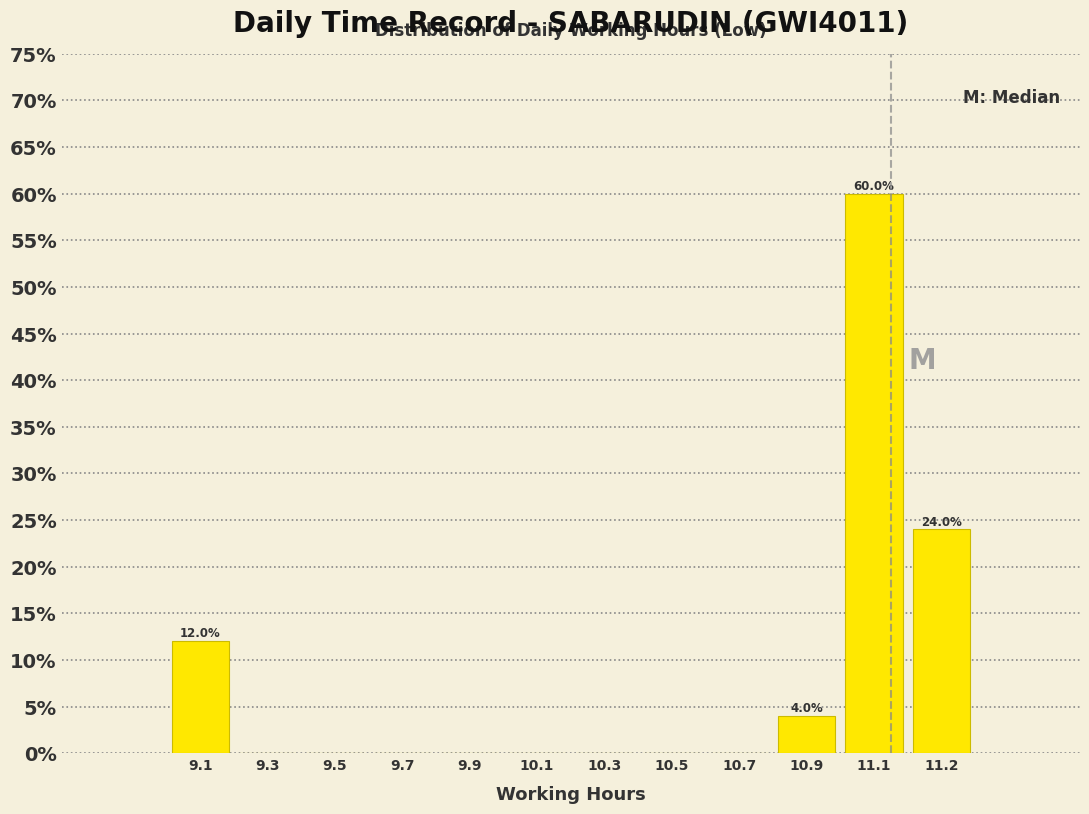

Reading left to right, extract all data points from this chart.

9.1=12	9.3=0	9.5=0	9.7=0	9.9=0	10.1=0	10.3=0	10.5=0	10.7=0	10.9=4	11.1=60	11.2=24